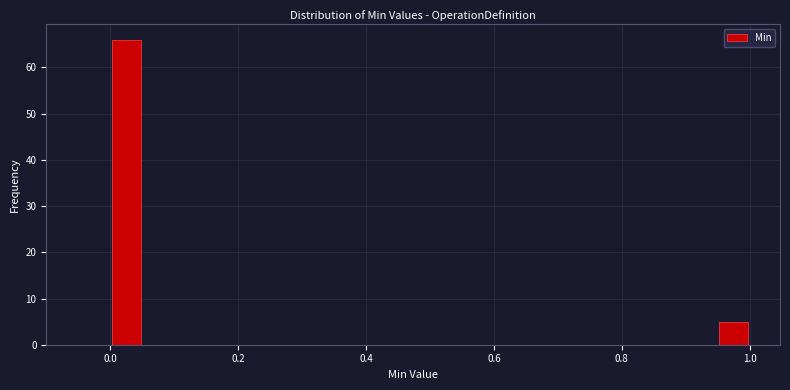

Read against the x-axis, roughly where is the centre of the tallest bar?

0.02